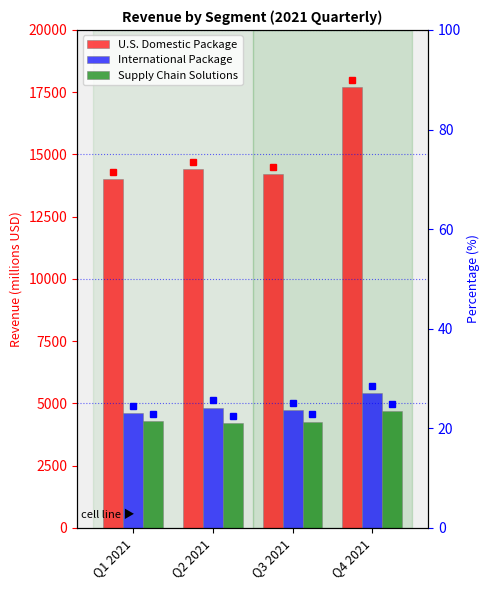

Rank the series by their maximum value, from lowest to highest.

Supply Chain Solutions, International Package, U.S. Domestic Package